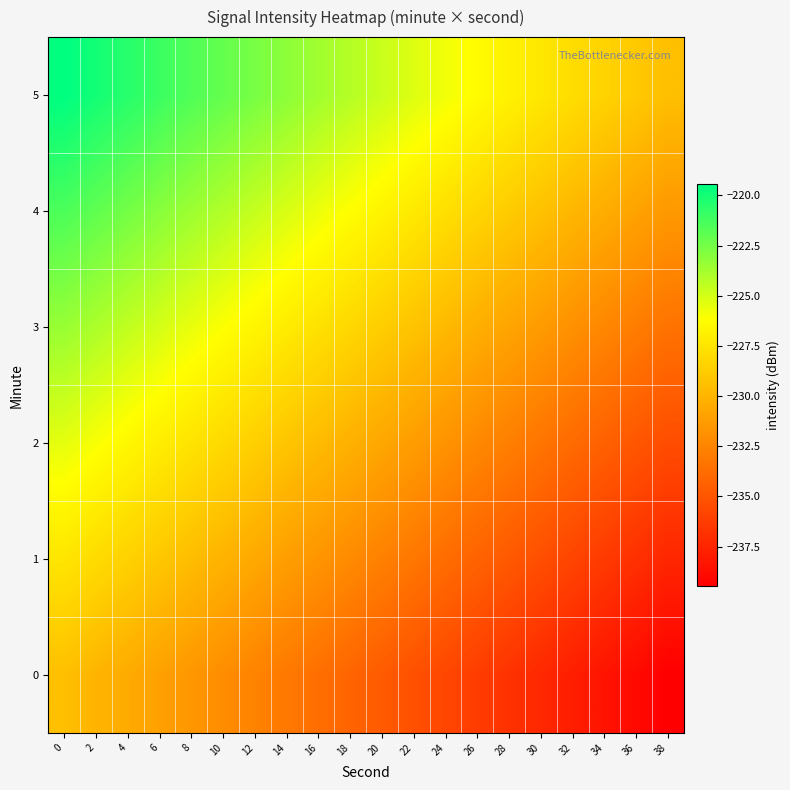

Reading left to right, what are all the values shown in this chart?

0: 0=-229.5	2=-230.0	4=-230.5	6=-231.0	8=-231.6	10=-232.1	12=-232.6	14=-233.1	16=-233.7	18=-234.2	20=-234.7	22=-235.2	24=-235.8	26=-236.3	28=-236.8	30=-237.3	32=-237.9	34=-238.4	36=-238.9	38=-239.5
1: 0=-227.5	2=-228.0	4=-228.5	6=-229.0	8=-229.6	10=-230.1	12=-230.6	14=-231.1	16=-231.7	18=-232.2	20=-232.7	22=-233.2	24=-233.8	26=-234.3	28=-234.8	30=-235.3	32=-235.9	34=-236.4	36=-236.9	38=-237.5
2: 0=-225.5	2=-226.0	4=-226.5	6=-227.0	8=-227.6	10=-228.1	12=-228.6	14=-229.1	16=-229.7	18=-230.2	20=-230.7	22=-231.2	24=-231.8	26=-232.3	28=-232.8	30=-233.3	32=-233.9	34=-234.4	36=-234.9	38=-235.5
3: 0=-223.5	2=-224.0	4=-224.5	6=-225.0	8=-225.6	10=-226.1	12=-226.6	14=-227.1	16=-227.7	18=-228.2	20=-228.7	22=-229.2	24=-229.8	26=-230.3	28=-230.8	30=-231.3	32=-231.9	34=-232.4	36=-232.9	38=-233.5
4: 0=-221.5	2=-222.0	4=-222.5	6=-223.0	8=-223.6	10=-224.1	12=-224.6	14=-225.1	16=-225.7	18=-226.2	20=-226.7	22=-227.2	24=-227.8	26=-228.3	28=-228.8	30=-229.3	32=-229.9	34=-230.4	36=-230.9	38=-231.5
5: 0=-219.5	2=-220.0	4=-220.5	6=-221.0	8=-221.6	10=-222.1	12=-222.6	14=-223.1	16=-223.7	18=-224.2	20=-224.7	22=-225.2	24=-225.8	26=-226.3	28=-226.8	30=-227.3	32=-227.9	34=-228.4	36=-228.9	38=-229.5